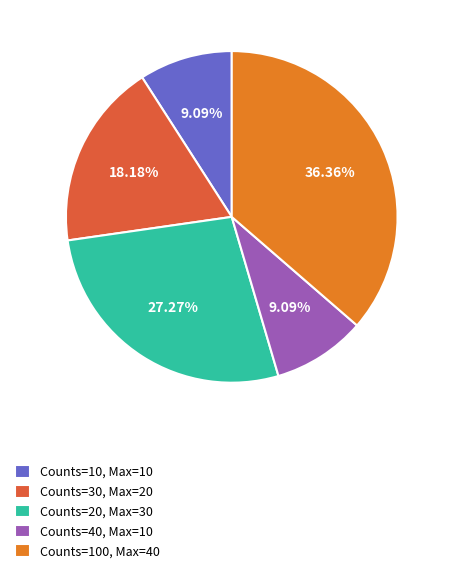

Which has a higher value, Counts=30, Max=20 or Counts=20, Max=30?

Counts=20, Max=30